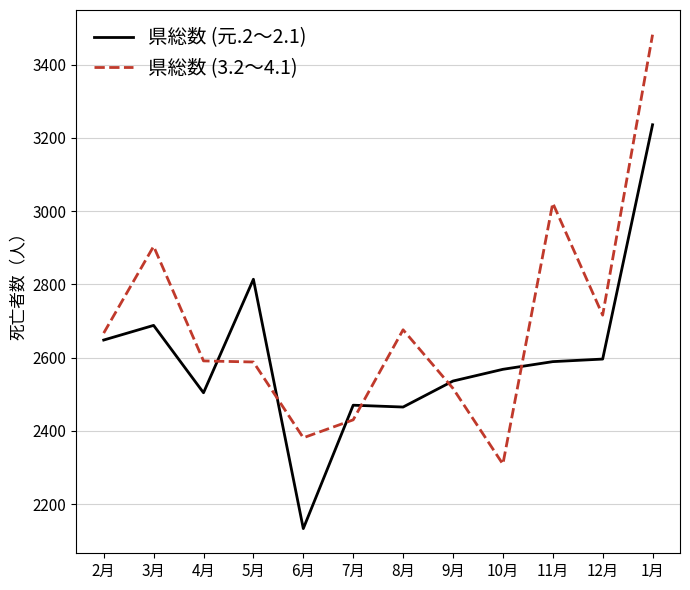

What is the spread (max minus min) of values at 4月?

87